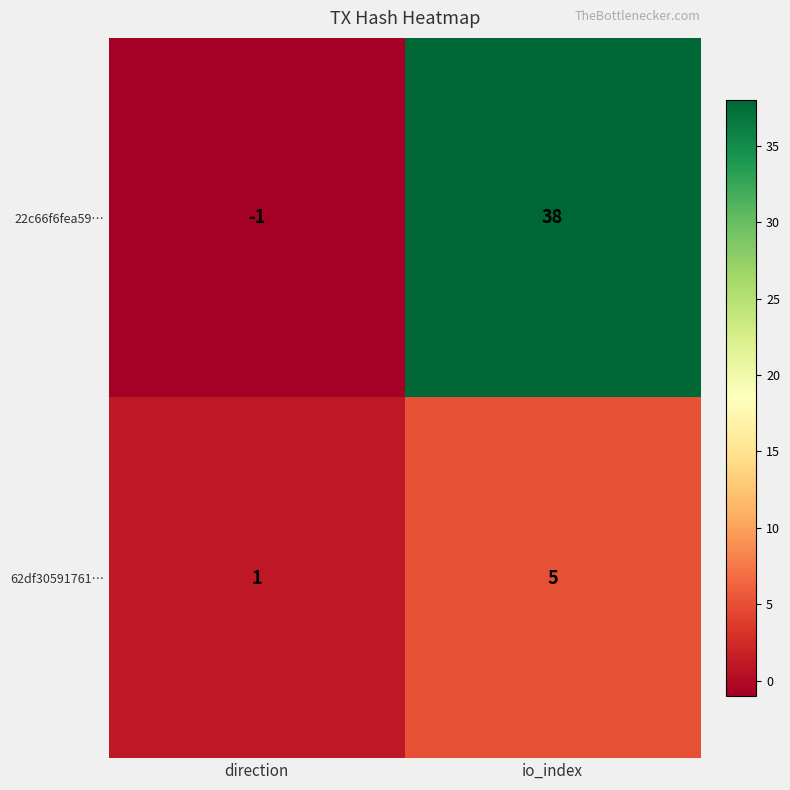

At which label is 22c66f6fea59… closest to 18?

direction